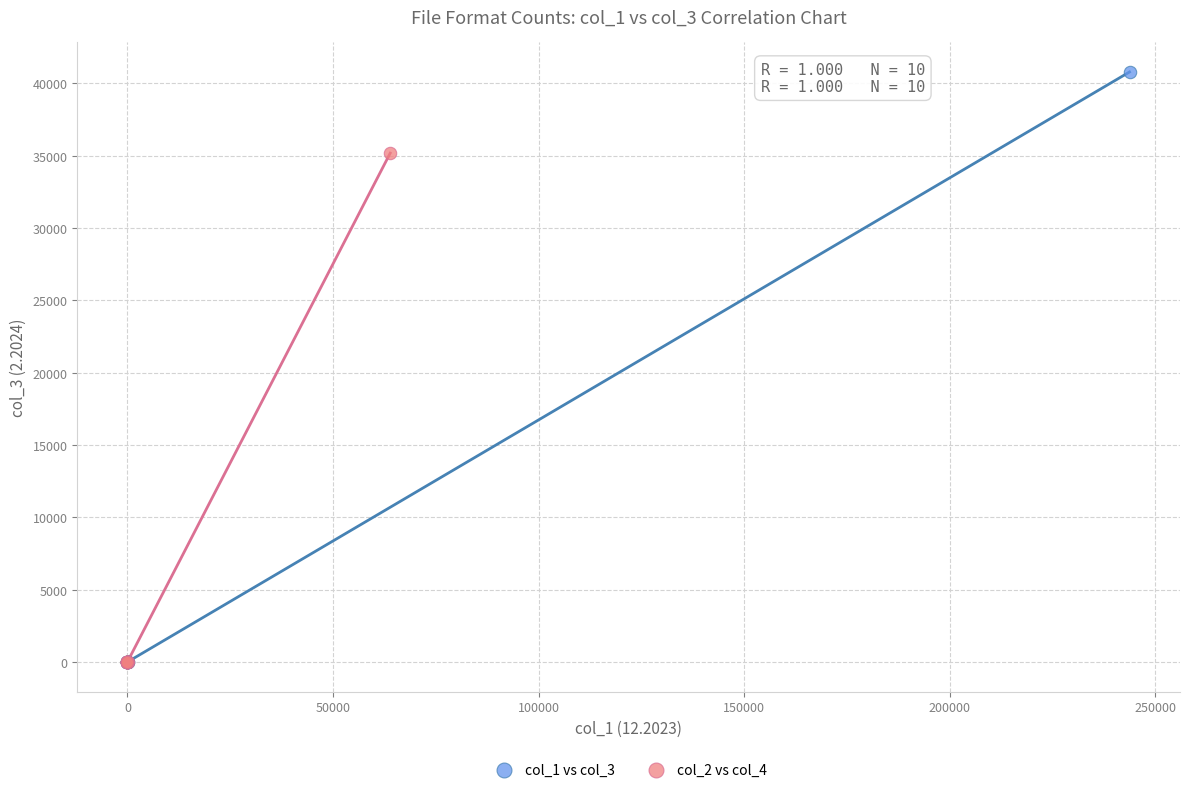

Which series has the largest Y range (max minus min)?

col_1 vs col_3